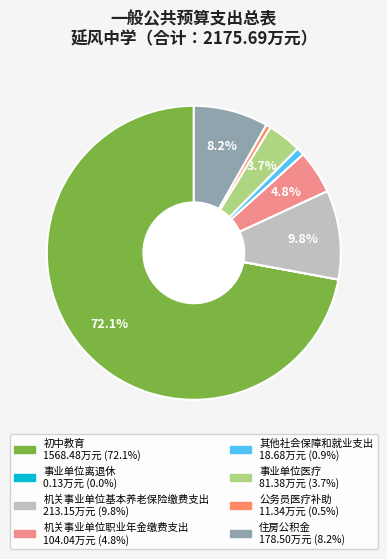

Does any single category account for the majority?

Yes